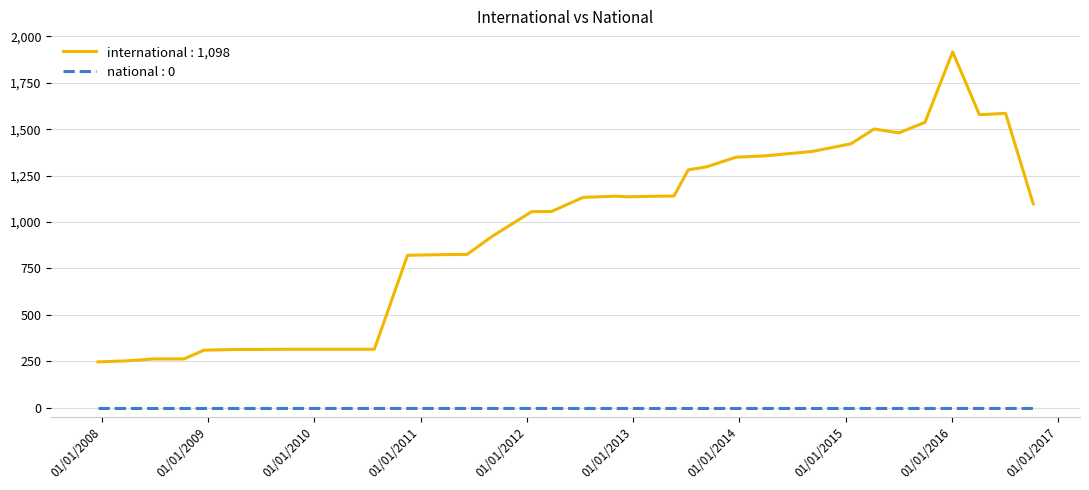

True or false: international : 1,098 and national : 0 cross at least once.

False